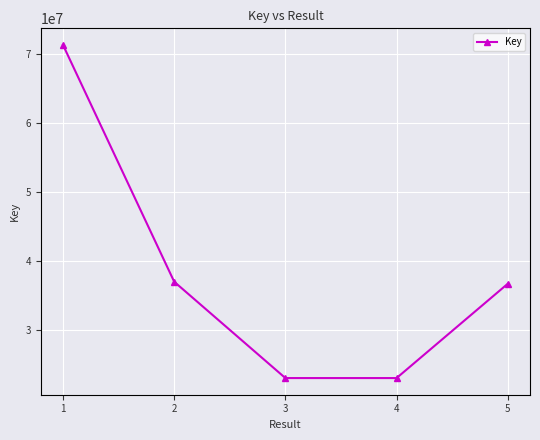

Between 4 and 5, which is larger?

5